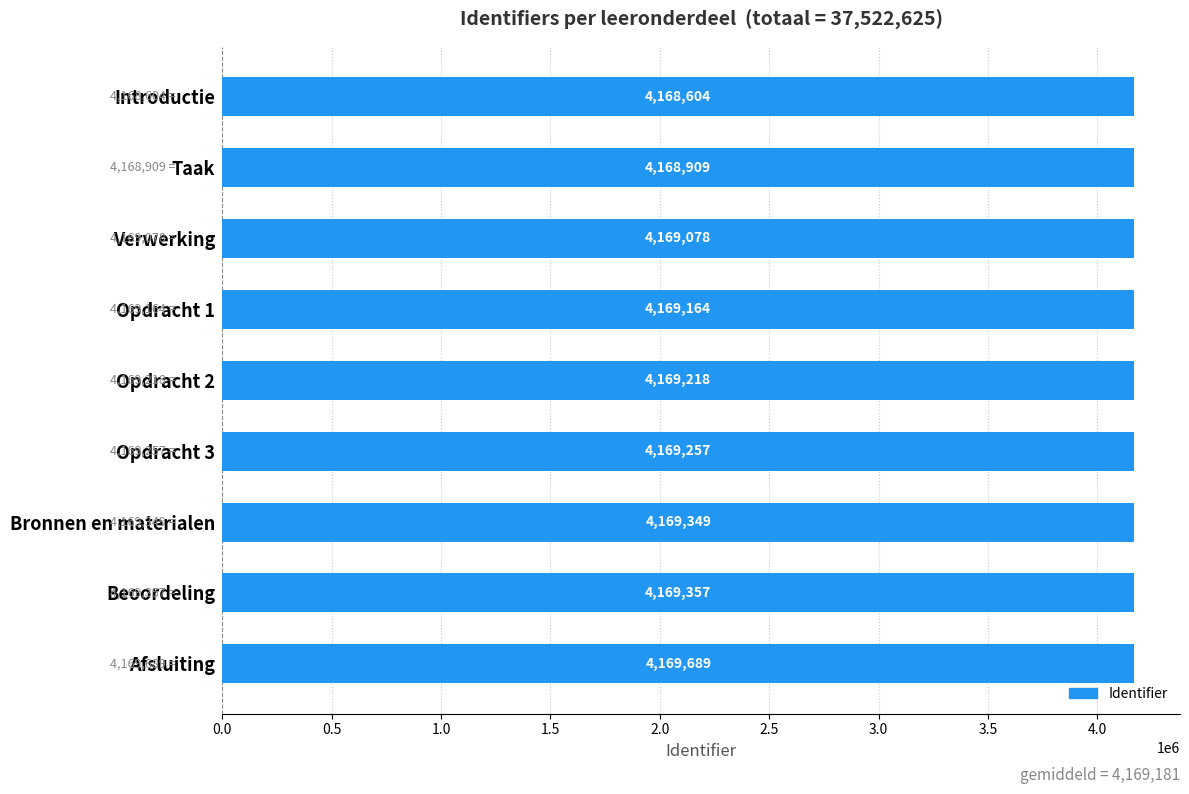

What is the maximum value shown in the chart?

4169689